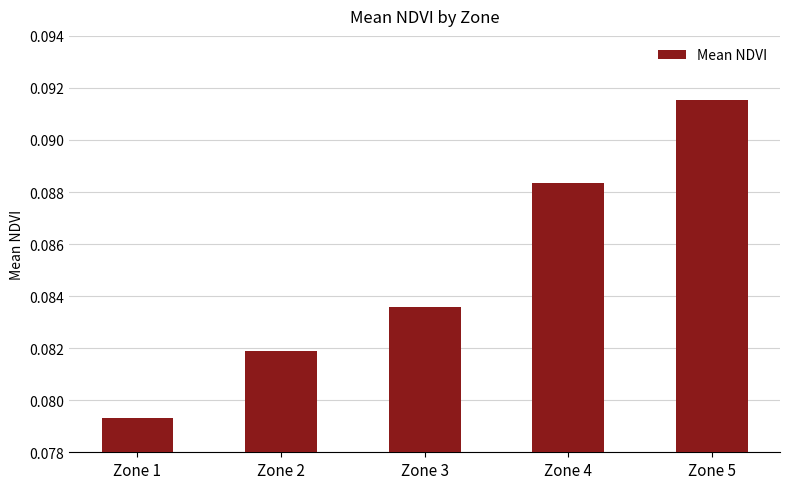

List the labels in order of value, largest first.

Zone 5, Zone 4, Zone 3, Zone 2, Zone 1